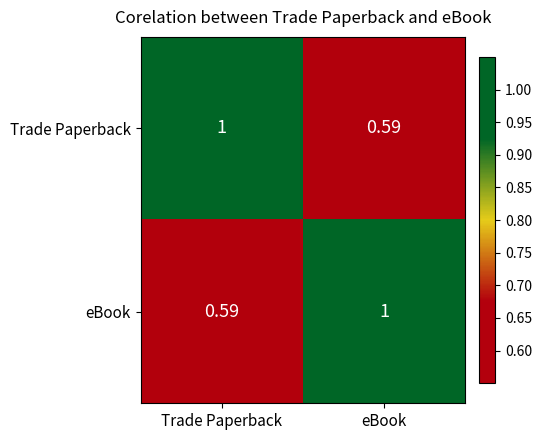

Where is eBook nearest to the value 0?

Trade Paperback